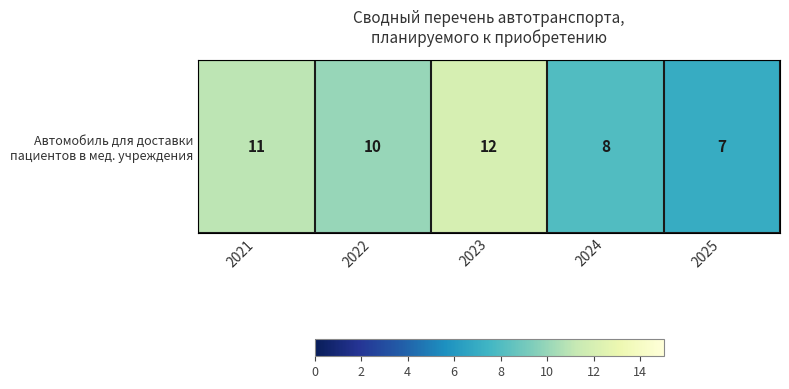

Which has a higher value, 2024 or 2023?

2023